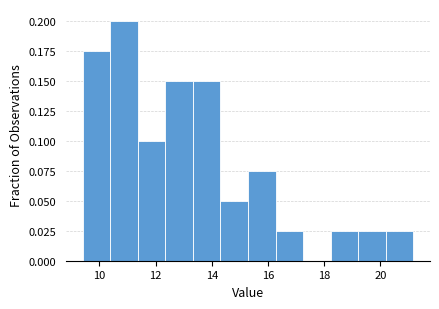

Reading left to right, transcribe this chart: for each bar, give the range it covers on the x-axis and its height. Neither the bar edges nor the heights are printed on the chart, so give them approximately, as read against the axes.

9.4 to 10.4: 0.175
10.4 to 11.4: 0.200
11.4 to 12.4: 0.100
12.4 to 13.4: 0.150
13.4 to 14.4: 0.150
14.4 to 15.2: 0.050
15.2 to 16.2: 0.075
16.2 to 17.2: 0.025
17.2 to 18.2: 0
18.2 to 19.2: 0.025
19.2 to 20.2: 0.025
20.2 to 21.2: 0.025